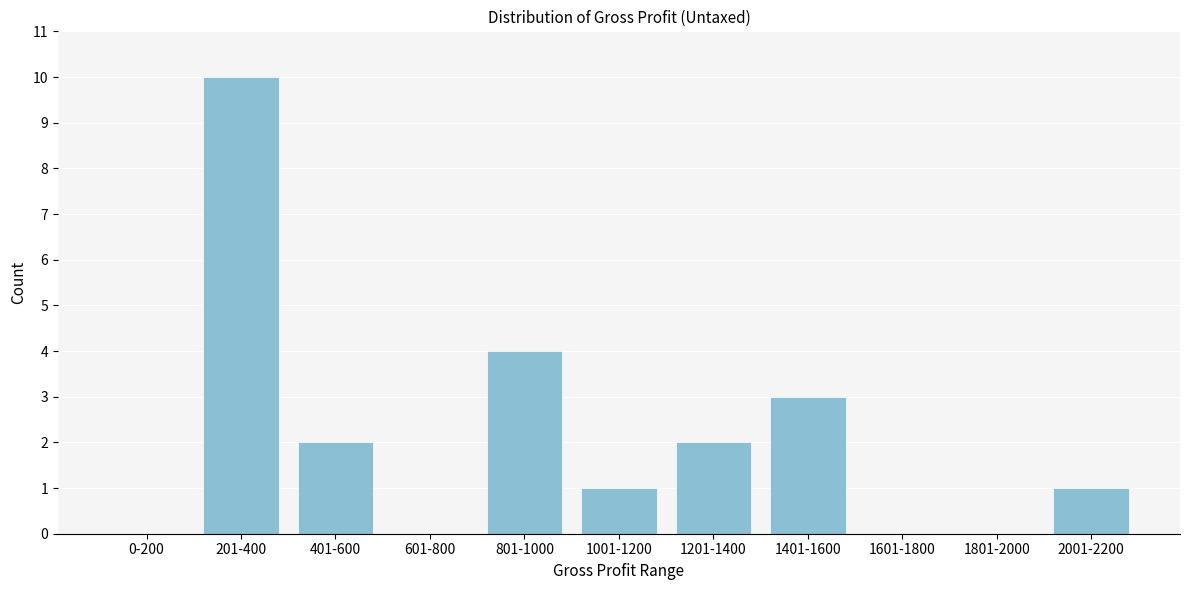

Reading left to right, extract all data points from this chart.

0-200=0	201-400=10	401-600=2	601-800=0	801-1000=4	1001-1200=1	1201-1400=2	1401-1600=3	1601-1800=0	1801-2000=0	2001-2200=1